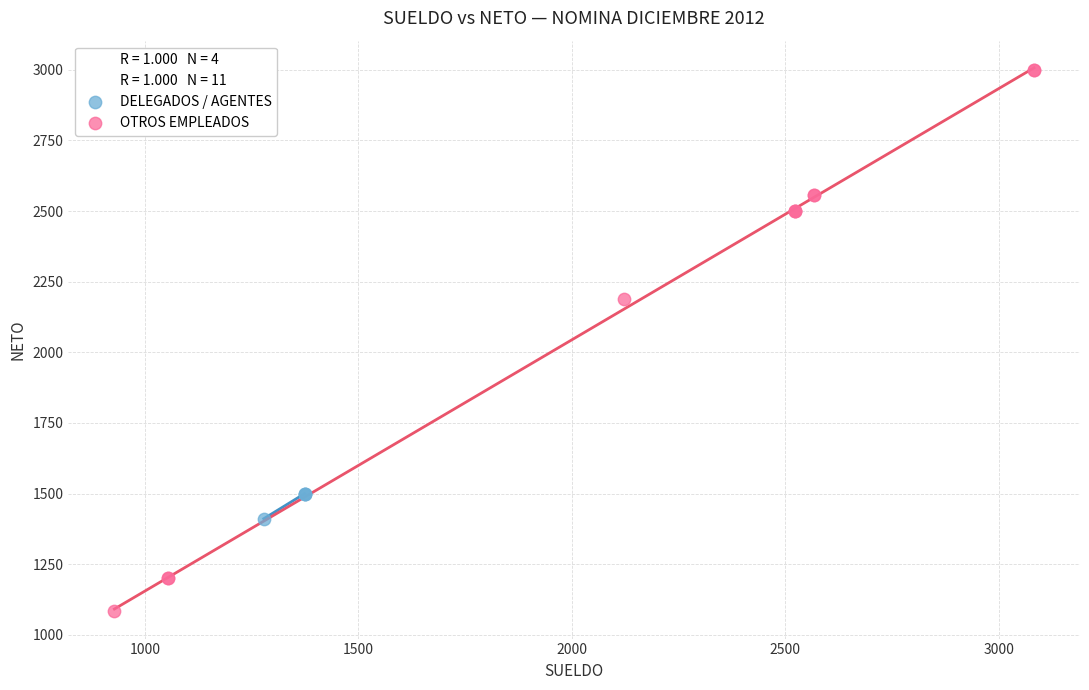

Which series has the widest spread of Y values?

OTROS EMPLEADOS